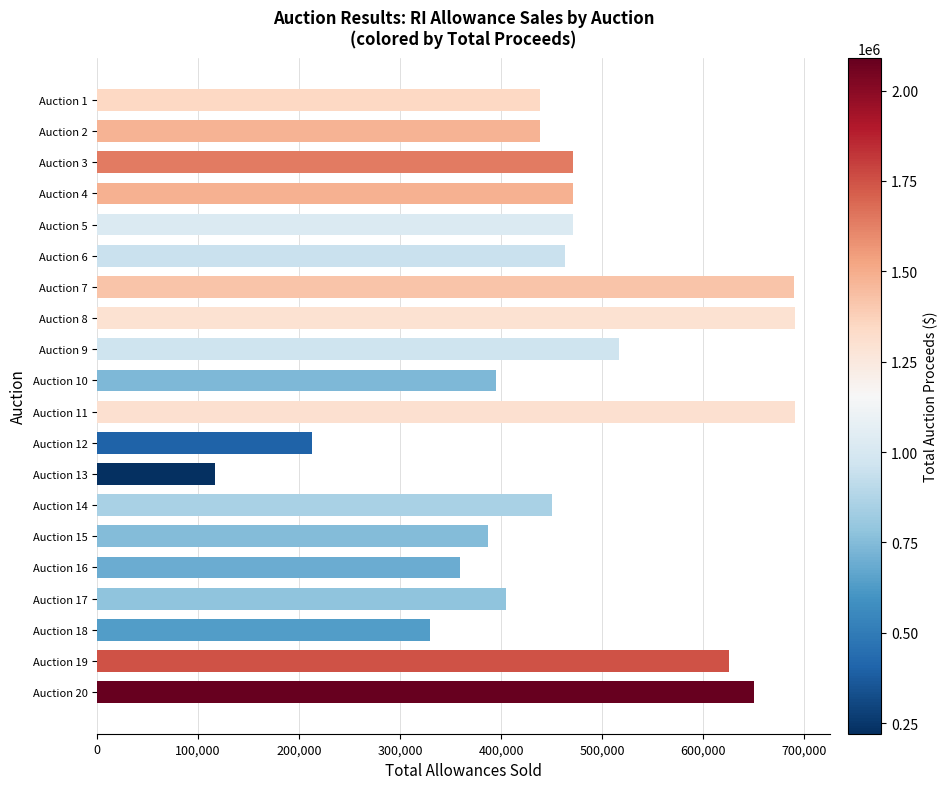

What is the difference between the second highest and second lowest values?

478127